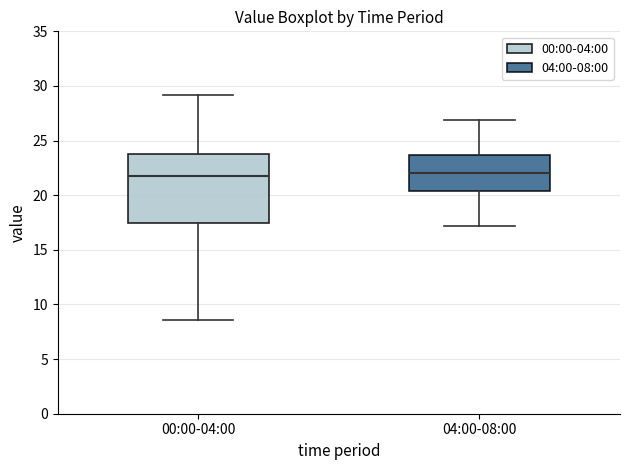

Comparing the boxes themselves (not the whiskers), which one is the tallest?

00:00-04:00